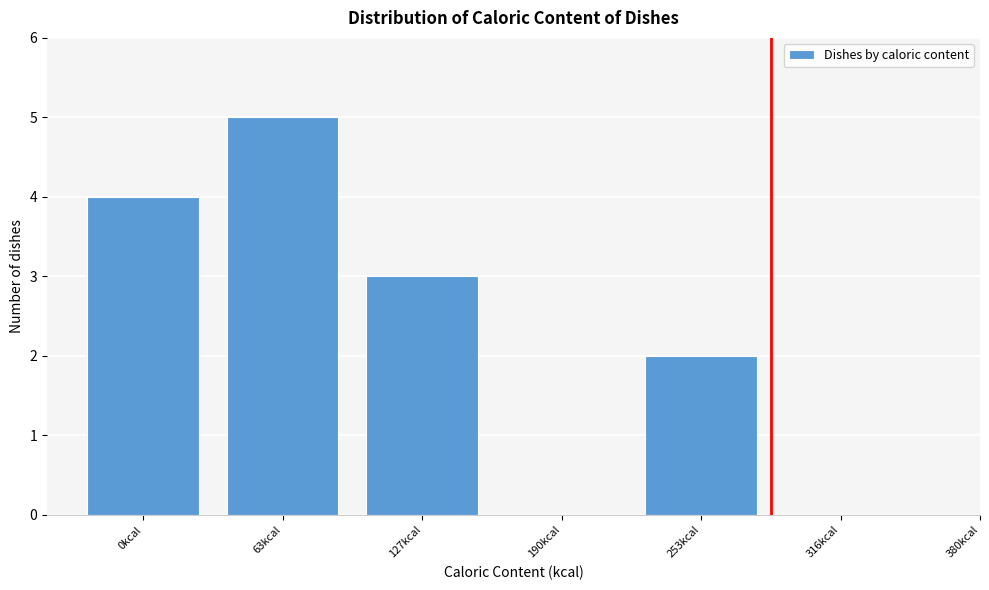

Reading left to right, list all the values displayed in this chart.

0kcal=4	63kcal=5	127kcal=3	190kcal=0	253kcal=2	316kcal=0